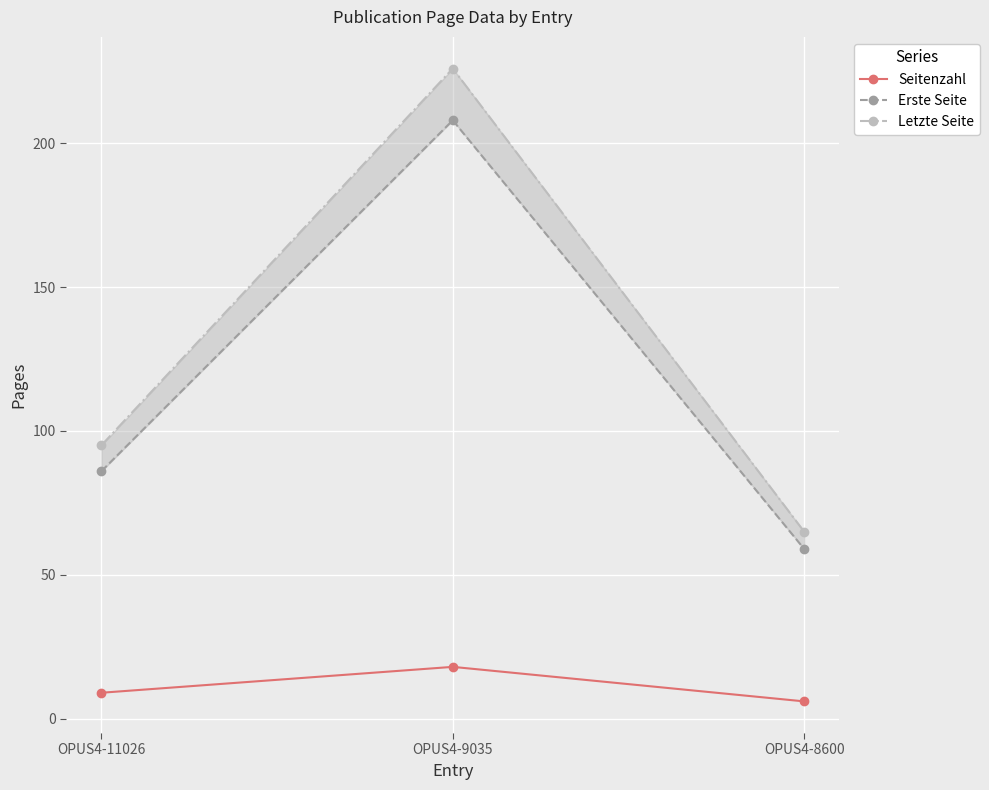

At which label does Letzte Seite first exceed 95?

OPUS4-9035